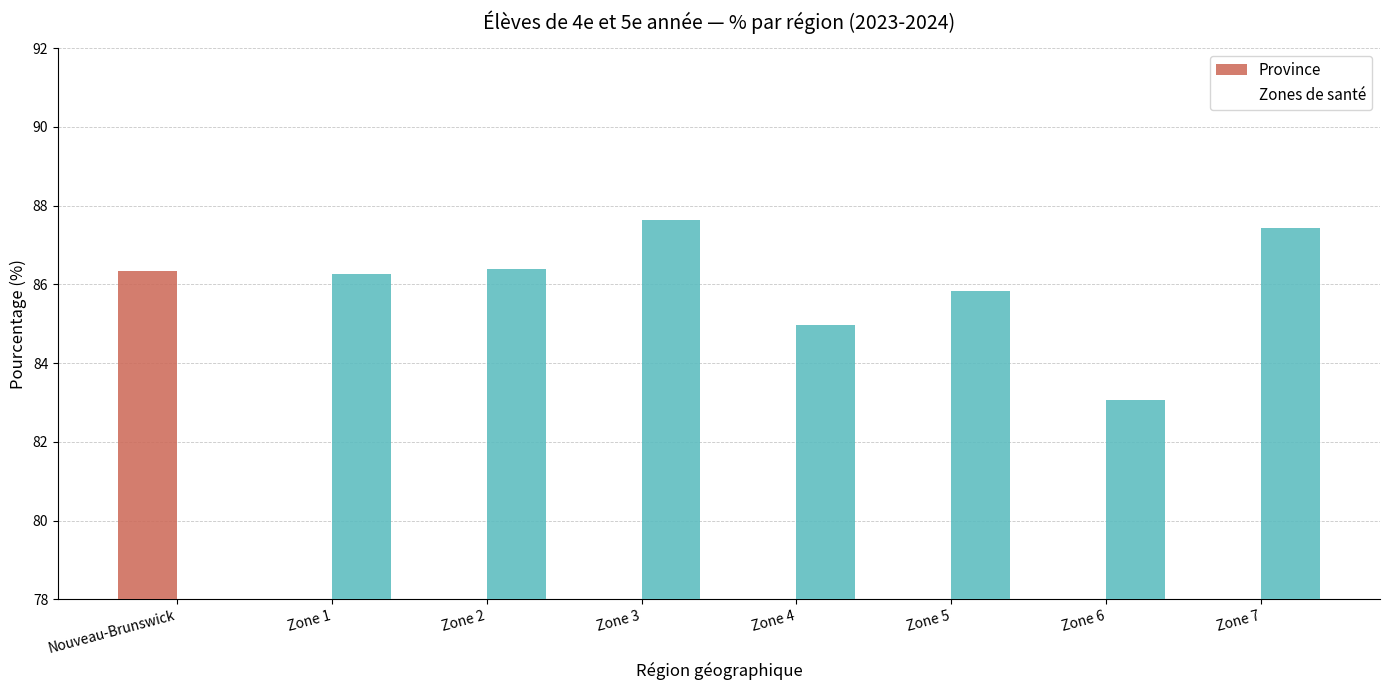

Reading right to left, what are all the values shown in this chart?

Province: 0.0	0.0	0.0	0.0	0.0	0.0	0.0	86.3
Zones de santé: 87.4	83.1	85.8	85.0	87.6	86.4	86.3	0.0